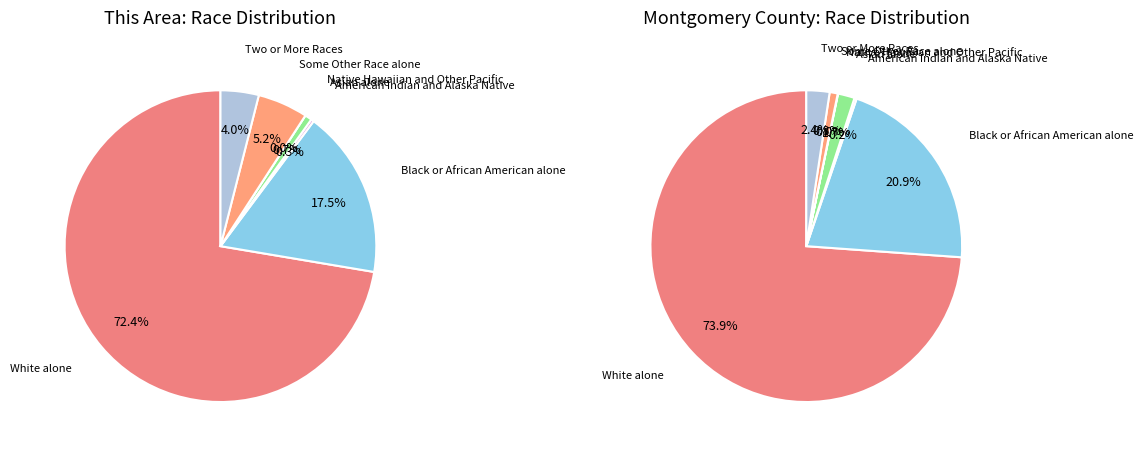

What percentage is NOT represented by Black or African American alone?

82.5%